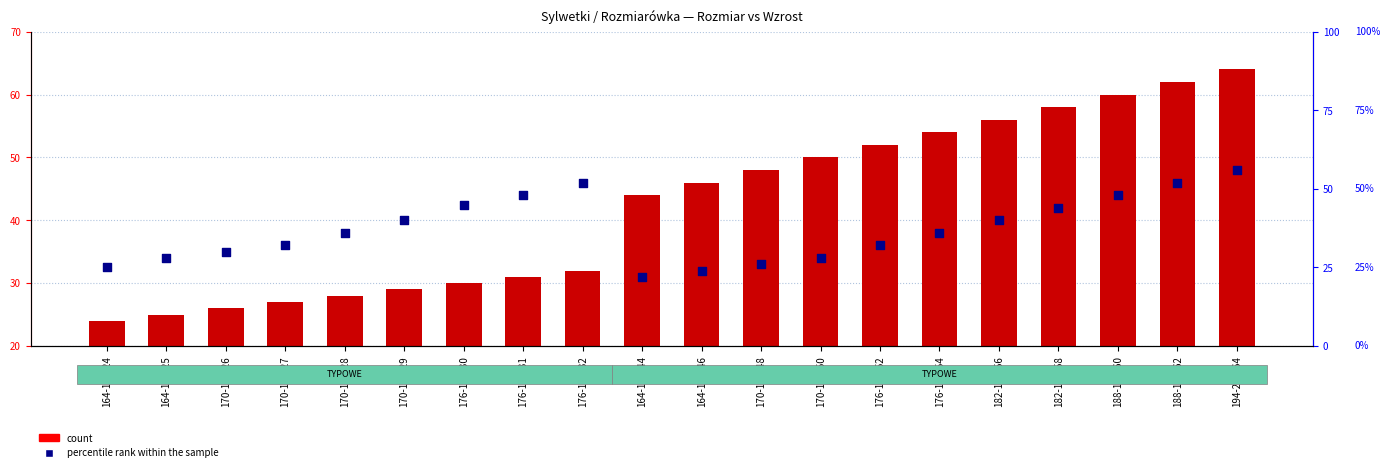

Which series has the largest total across all categories?

Rozmiar